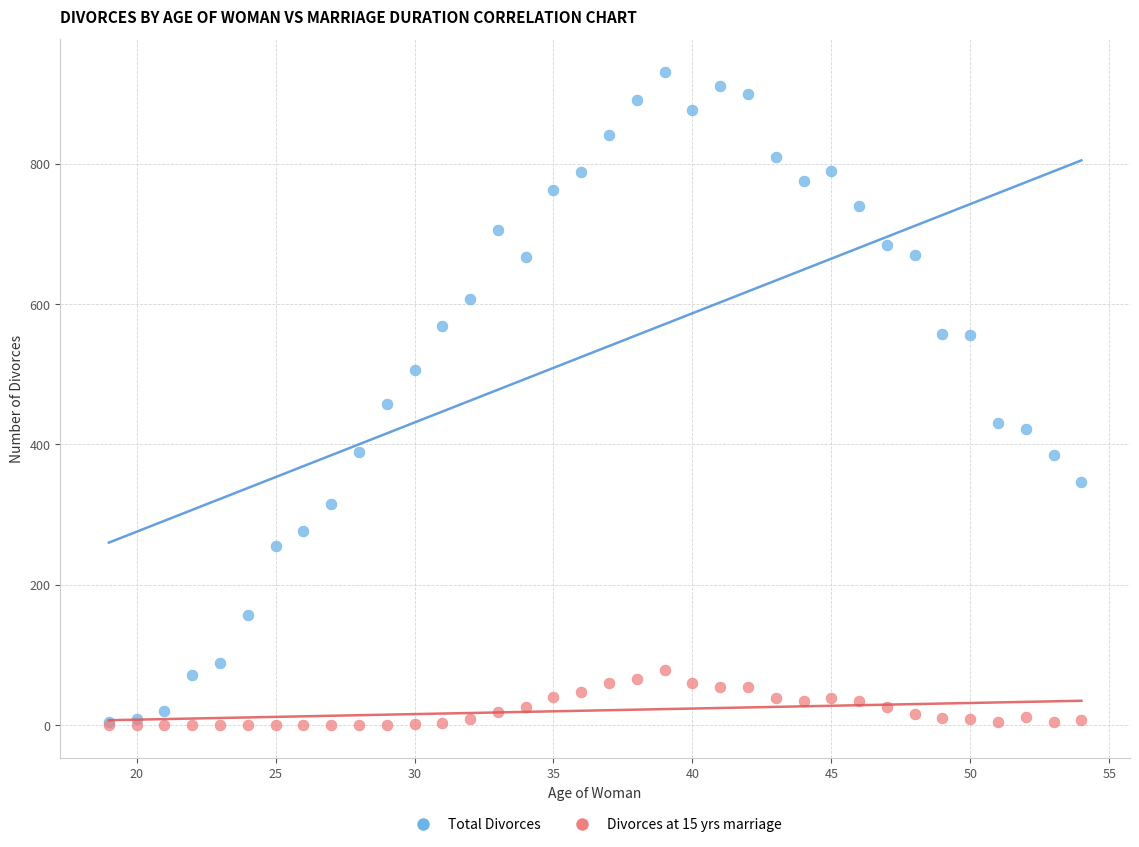

What are all the series names shown in the legend?

Total Divorces, Divorces at 15 yrs marriage